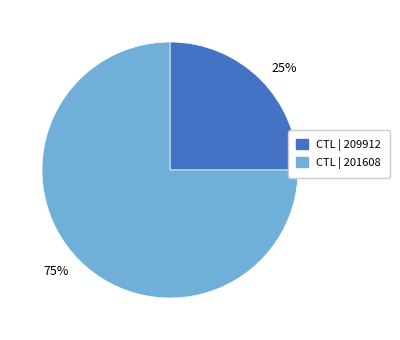

Does any single category account for the majority?

Yes